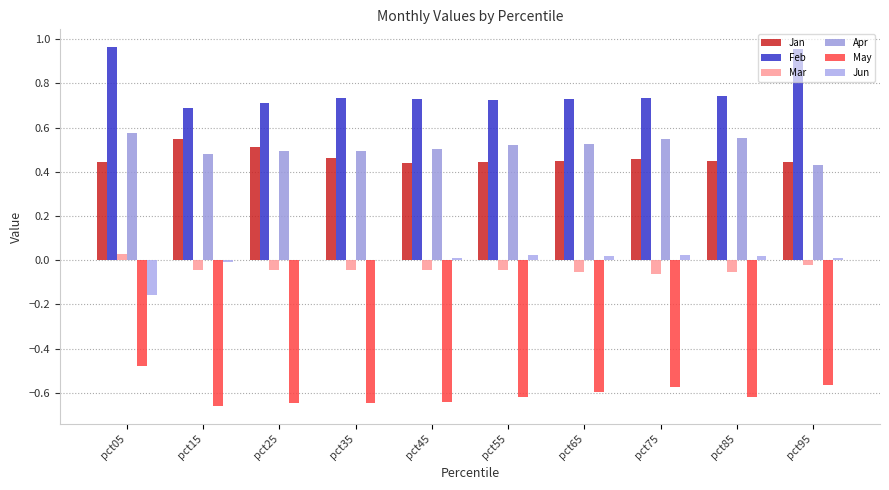

Which series changed the most between pct05 and pct35?

Feb